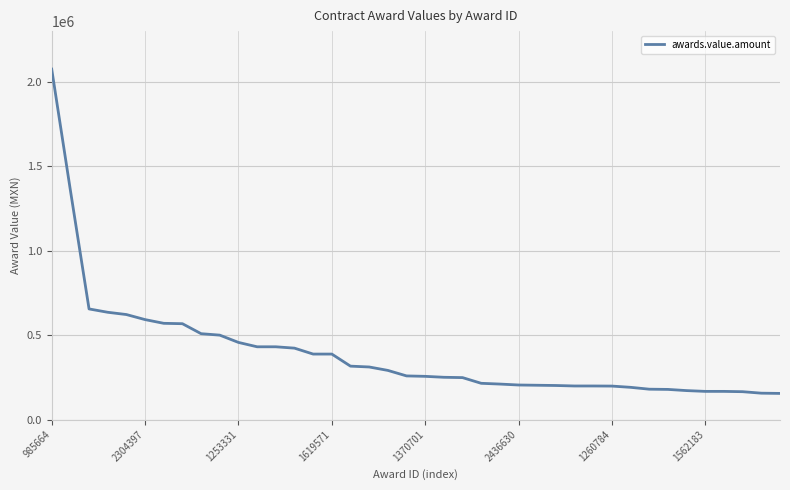

What is the maximum value shown in the chart?

2075120.0